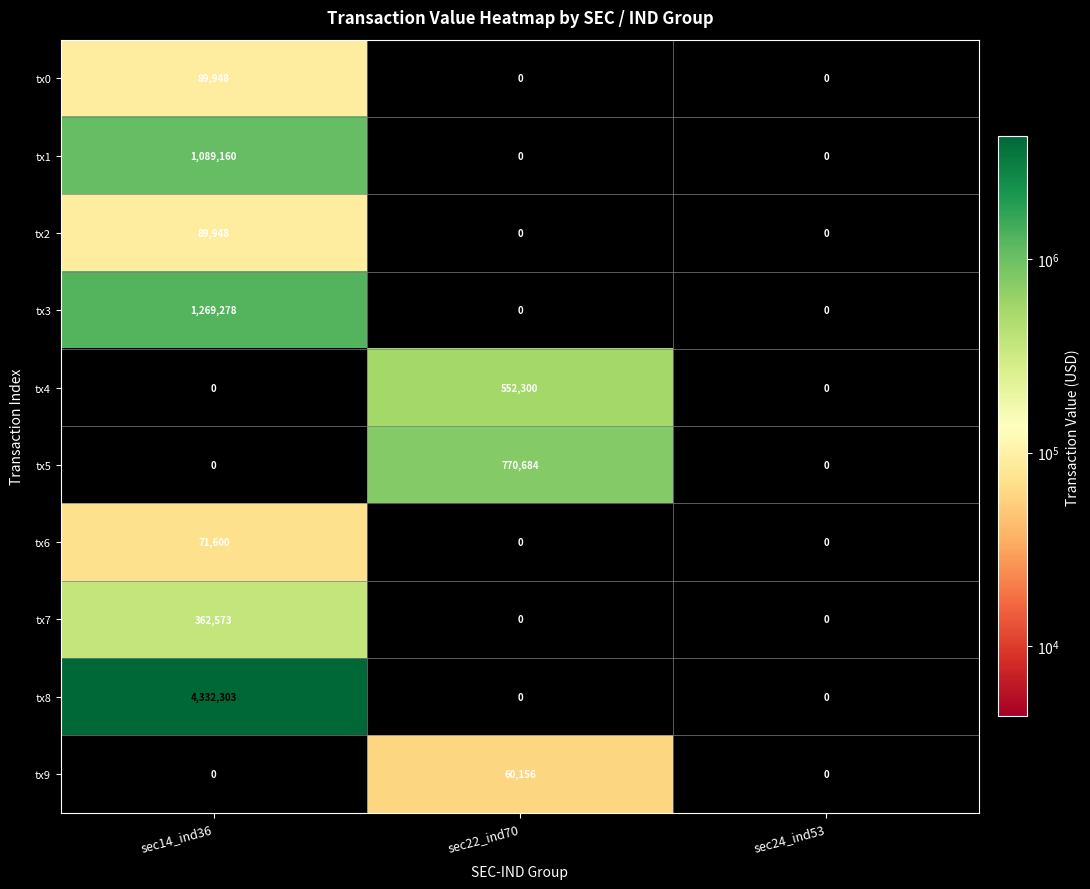

Count the number of data series in this chart.

10